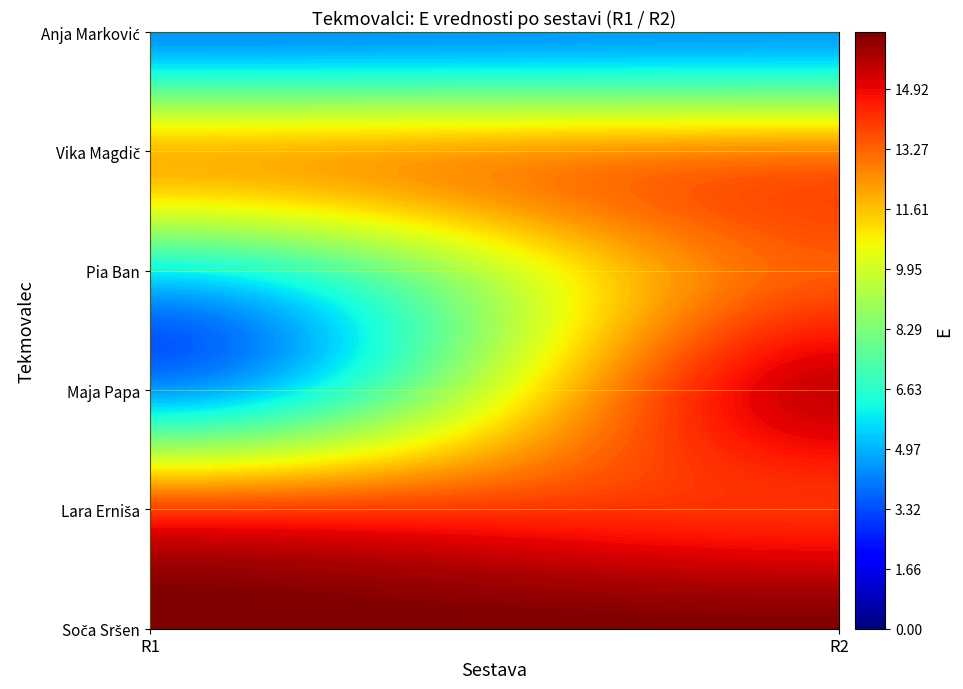

At which label does Lara Erniša first exceed 14?

R2